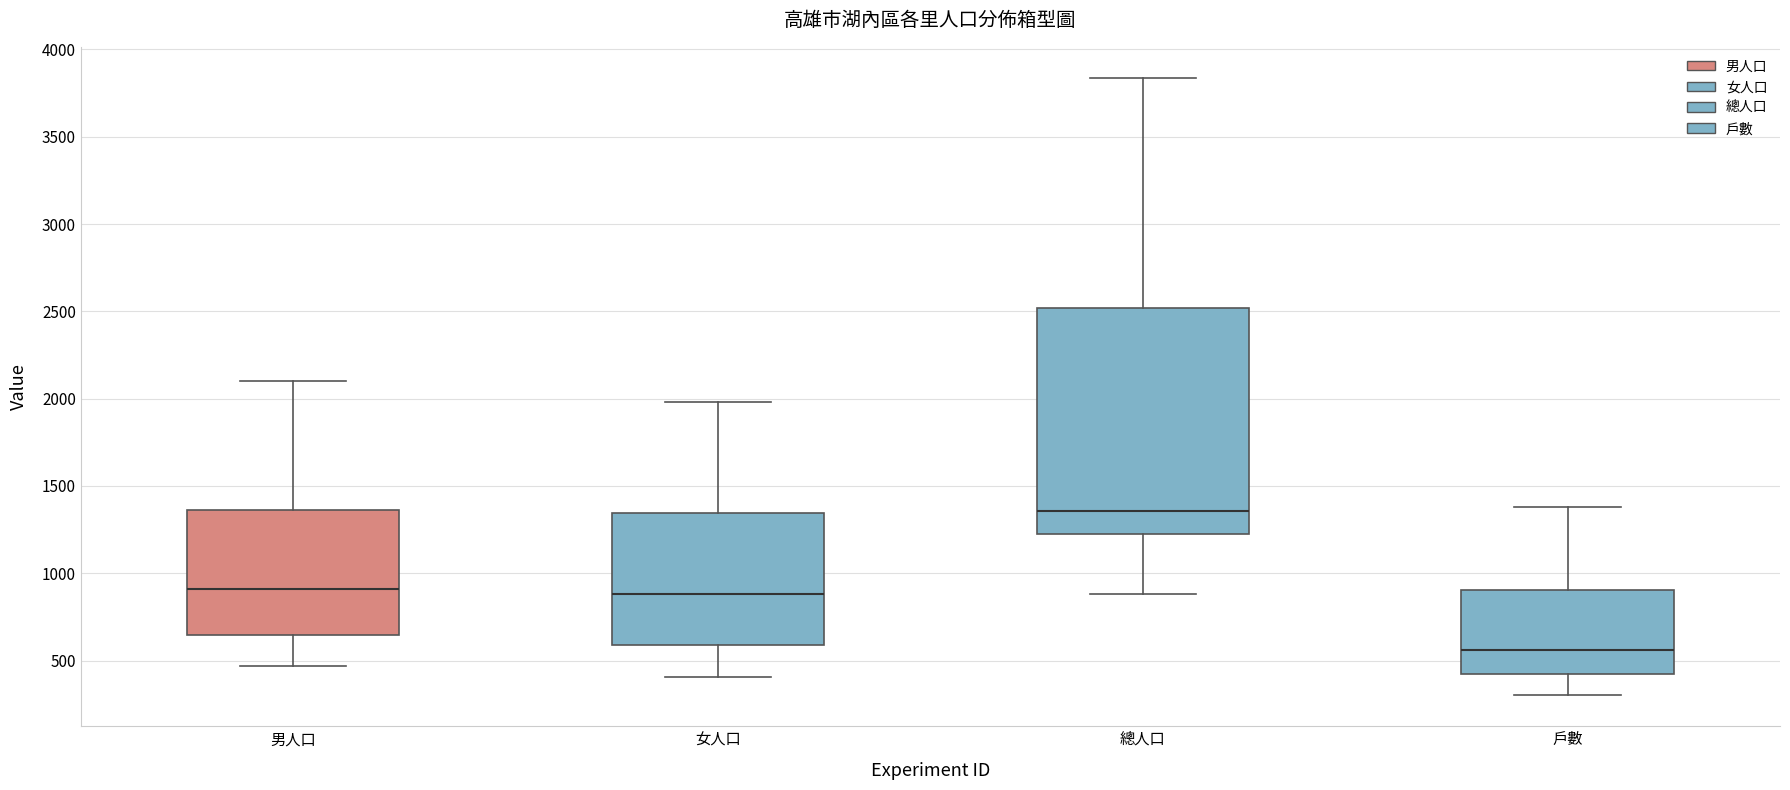

Reading left to right, read every box against the y-axis: the position of its median line, the range the box covers, and the ends of its whiskers. The values are not printed on the chart, so give them approximately, as read against the axis.

男人口: median 900, box 650 to 1350, whiskers 450 to 2100
女人口: median 900, box 600 to 1350, whiskers 400 to 2000
總人口: median 1350, box 1250 to 2500, whiskers 900 to 3850
戶數: median 550, box 400 to 900, whiskers 300 to 1400